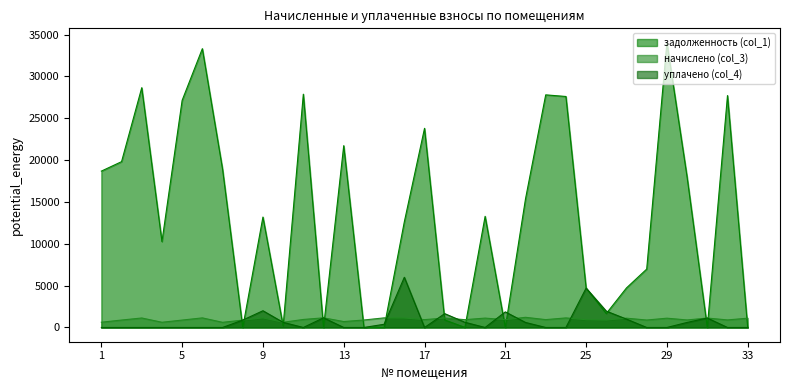

At which category does уплачено (col_4) reach its first local valley?

11